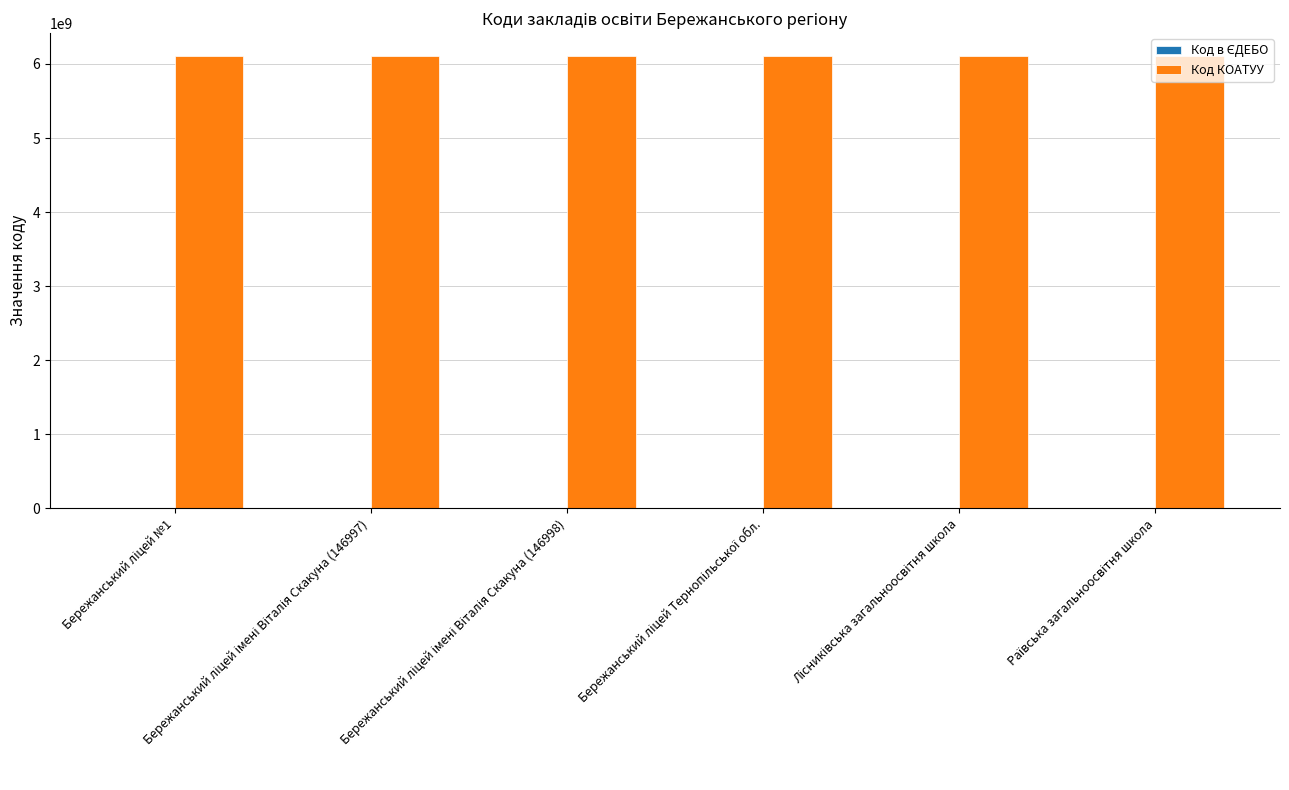

What is the sum of all Код КОАТУУ values?

36663000003